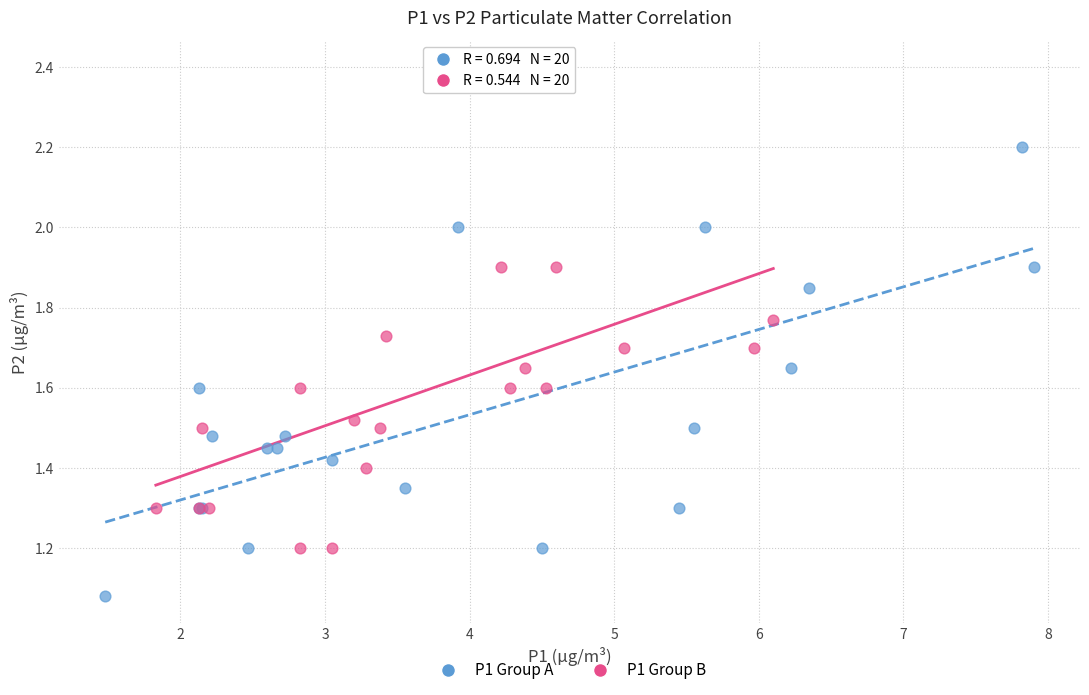

Which series reaches the maximum Y coordinate?

P1 Group B